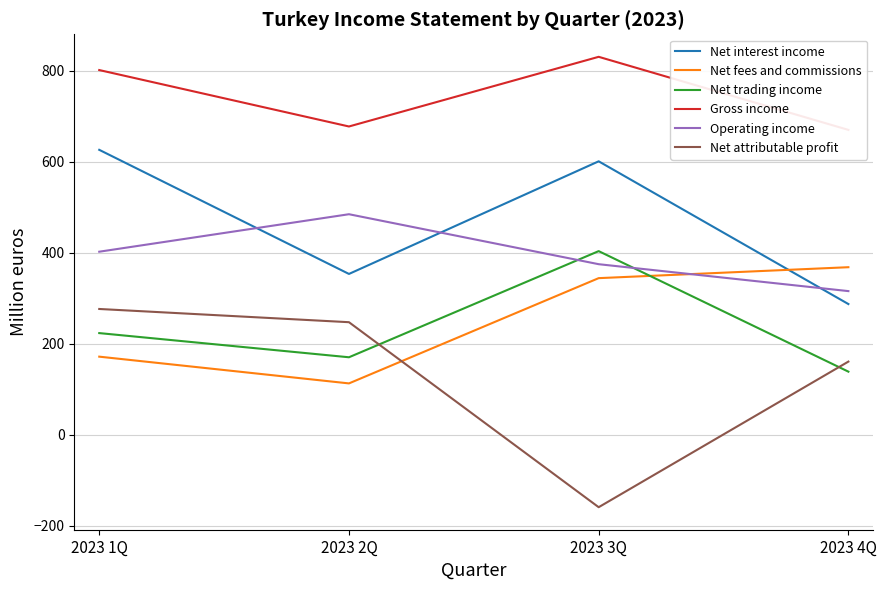

What are all the series names shown in the legend?

Net interest income, Net fees and commissions, Net trading income, Gross income, Operating income, Net attributable profit